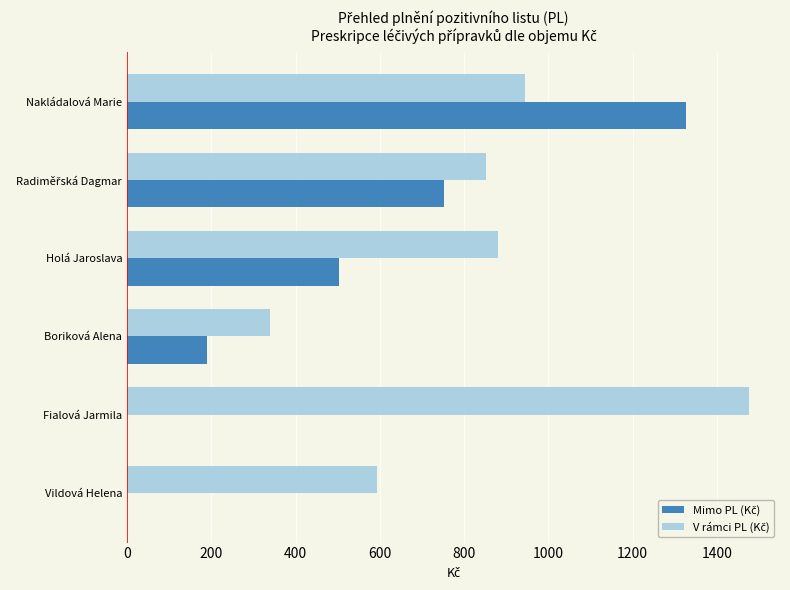

What is the maximum value shown in the chart?

1475.7